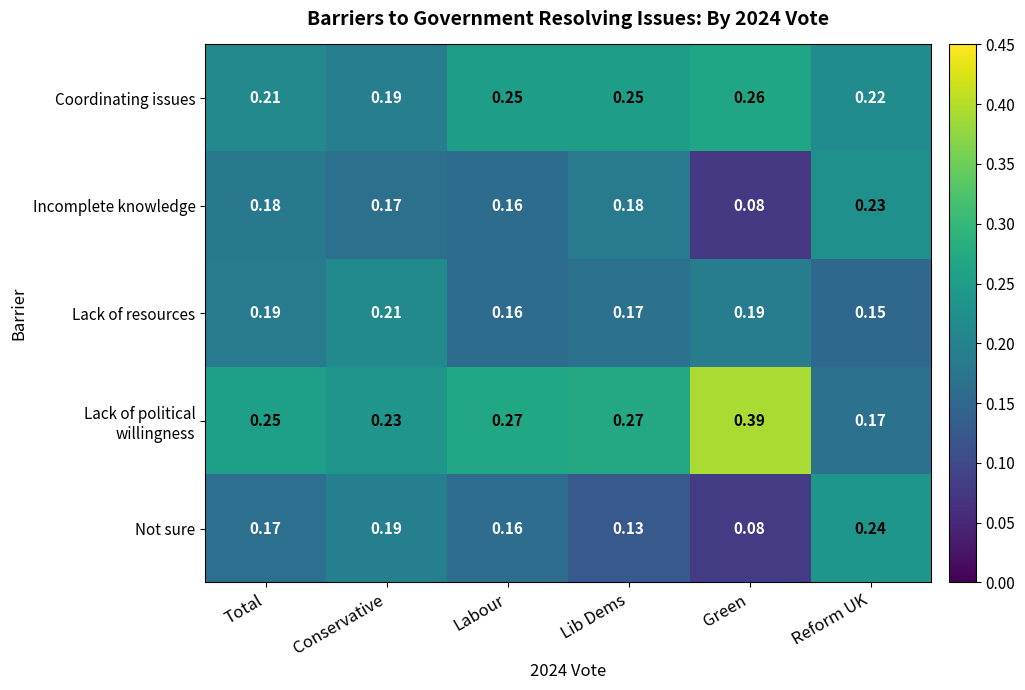

Is the value of Incomplete knowledge at Green greater than the value of Not sure at Total?

No